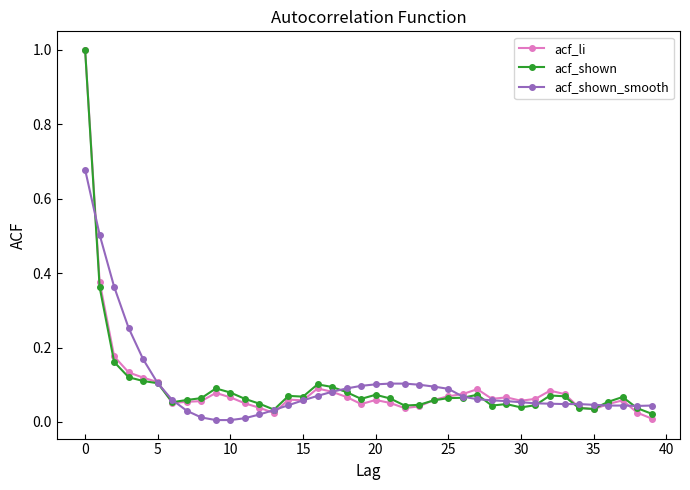

What are all the series names shown in the legend?

acf_li, acf_shown, acf_shown_smooth